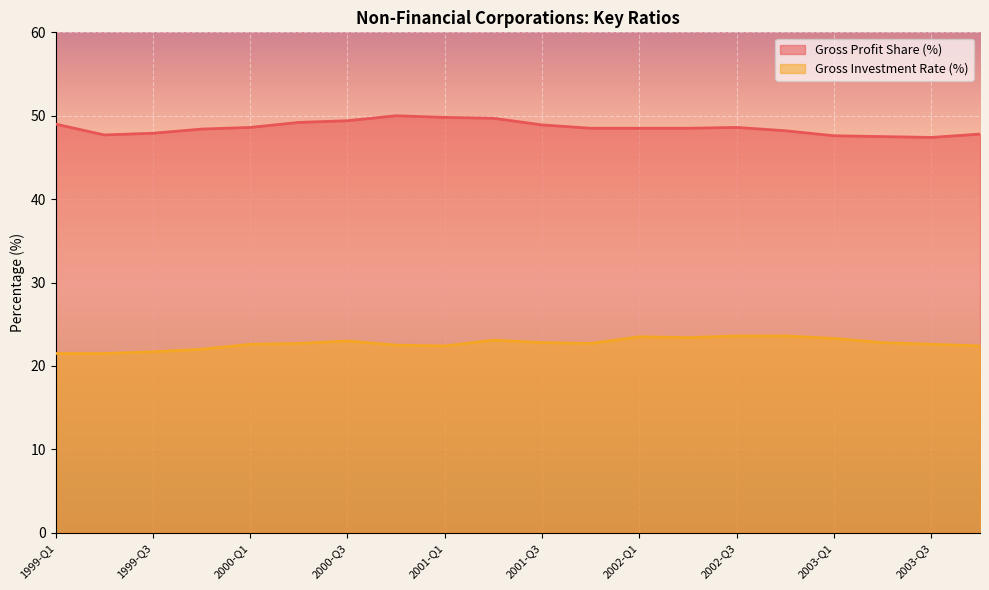

True or false: Gross Investment Rate (%) and Gross Profit Share (%) cross at least once.

False